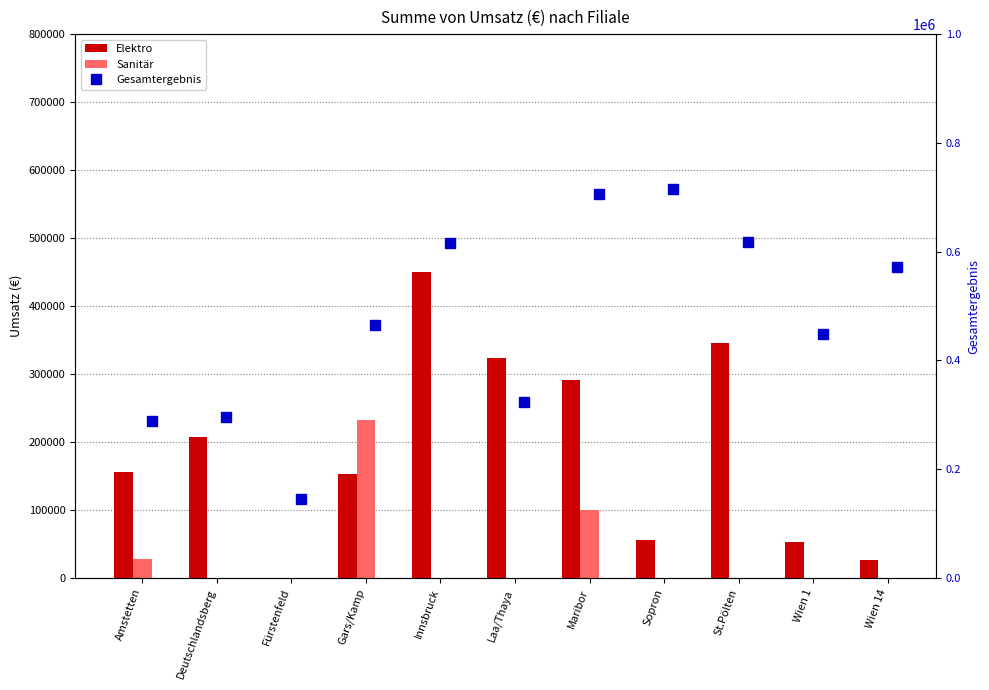

What is the sum of the Elektro values at Amstetten and Wien 1?

208492.6